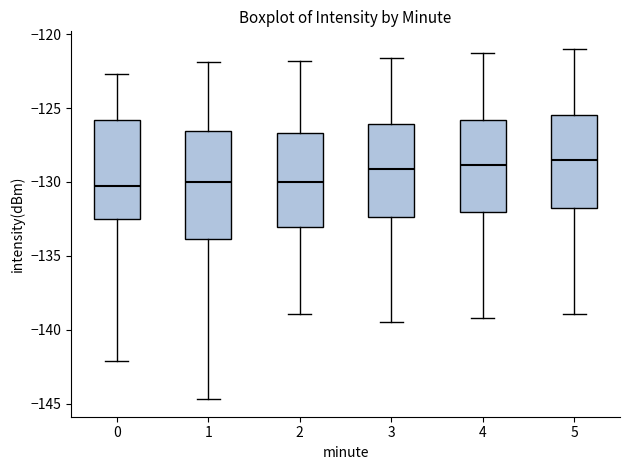

Reading left to right, read every box against the y-axis: the position of its median line, the range the box covers, and the ends of its whiskers. The values are not printed on the chart, so give them approximately, as read against the axis.

0: median -130.5, box -132.5 to -126.0, whiskers -142.0 to -122.5
1: median -130.0, box -134.0 to -126.5, whiskers -144.5 to -122.0
2: median -130.0, box -133.0 to -126.5, whiskers -139.0 to -122.0
3: median -129.0, box -132.5 to -126.0, whiskers -139.5 to -121.5
4: median -129.0, box -132.0 to -126.0, whiskers -139.0 to -121.5
5: median -128.5, box -131.5 to -125.5, whiskers -139.0 to -121.0